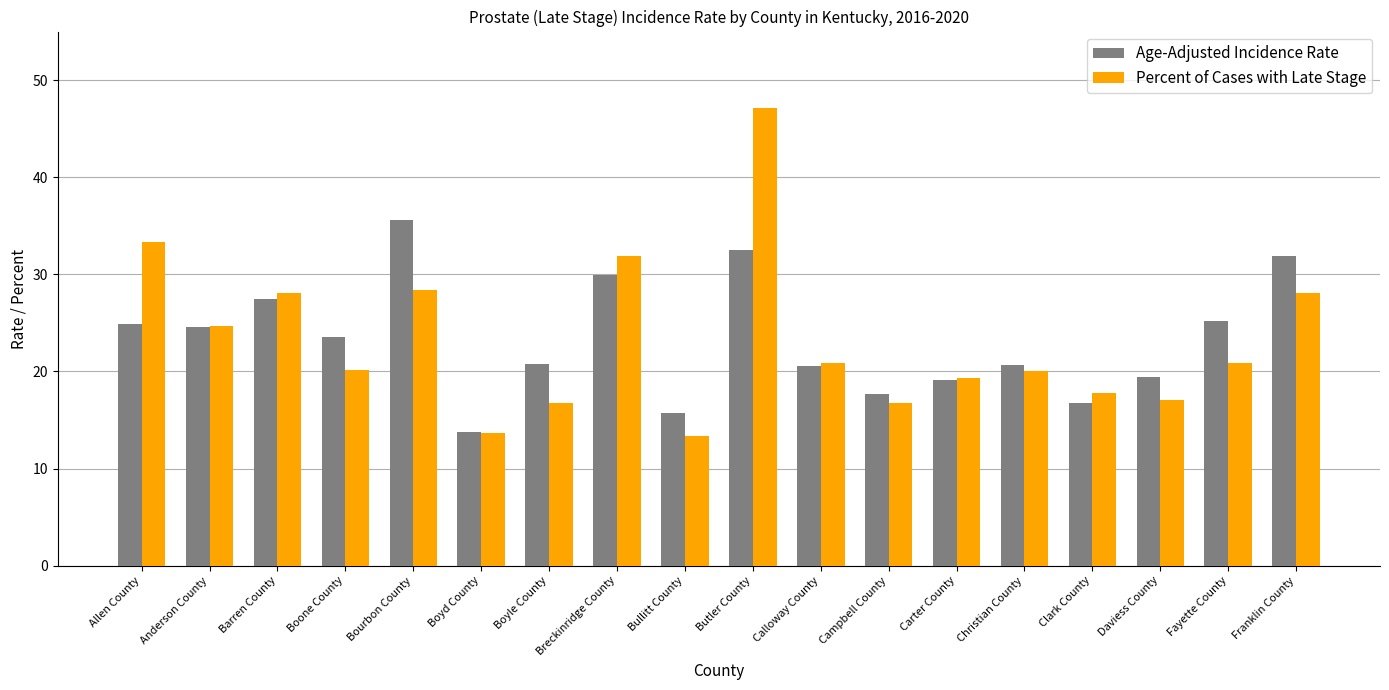

Which series changed the most between Boyle County and Breckinridge County?

Percent of Cases with Late Stage